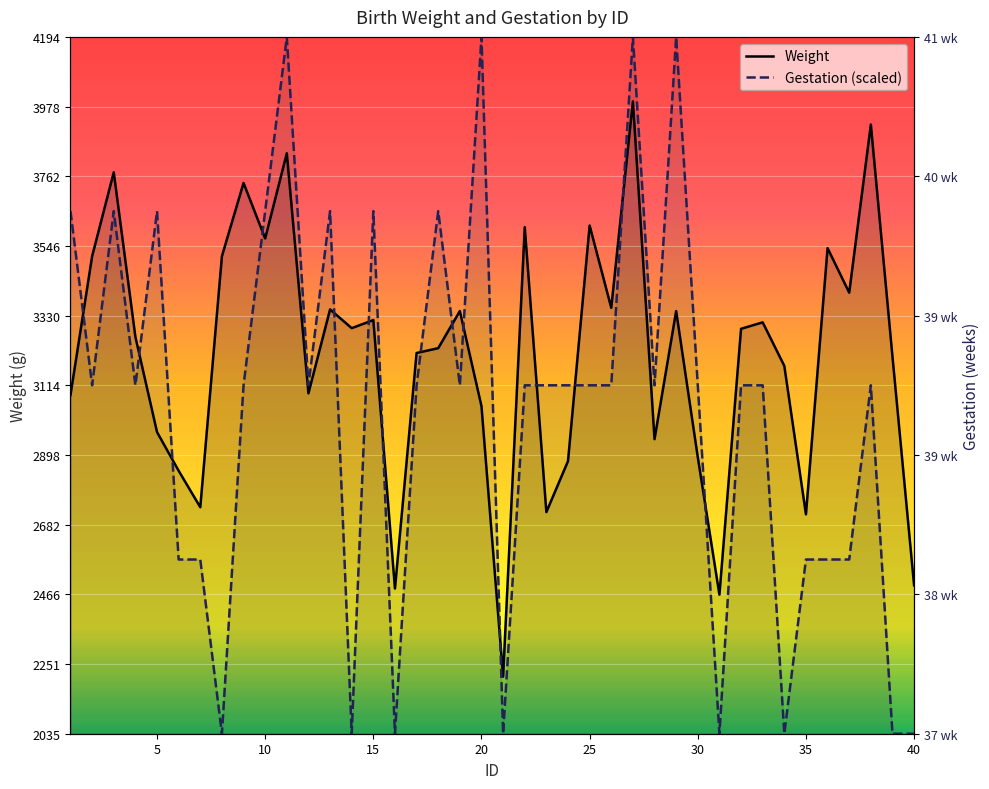

What is the approximate value of Gestation at 14?

2035.0